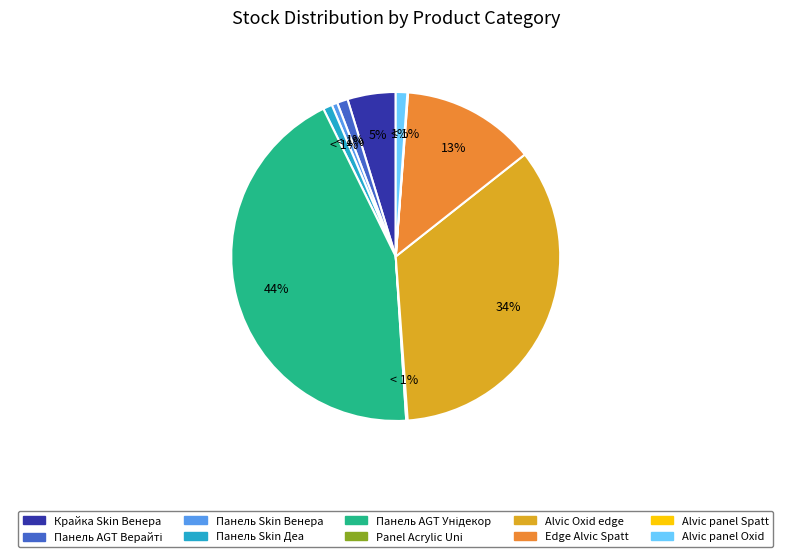

What is the total percentage of Alvic Oxid edge and Панель AGT AGT 18 мм. Верайті?

35.5%